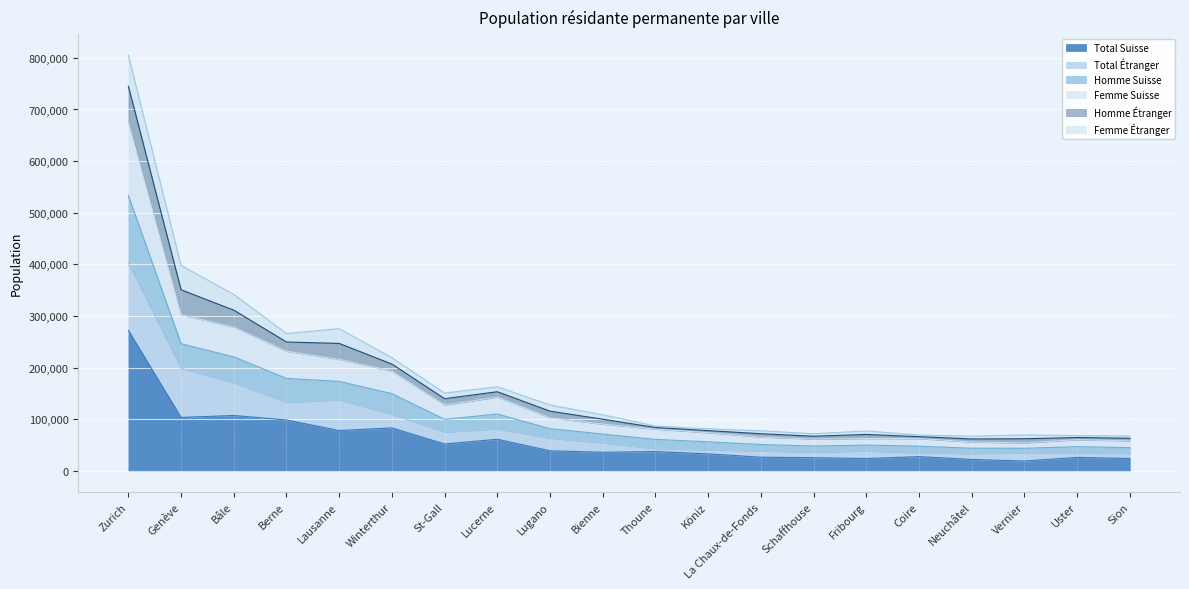

What is the lowest value of the Total Suisse series?

19414